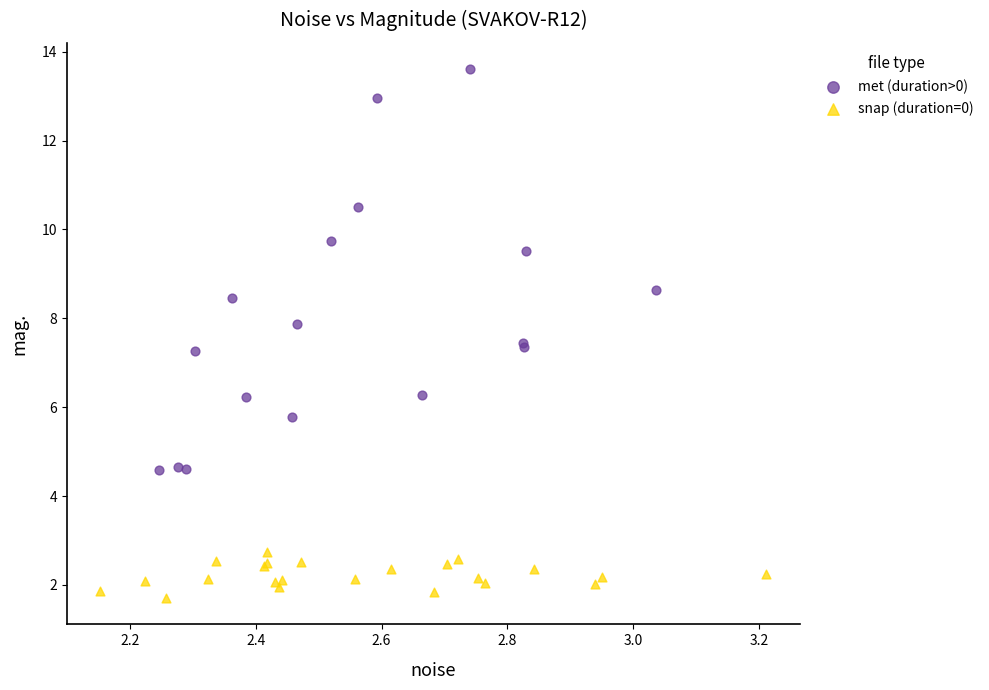

Which series has the largest Y range (max minus min)?

met (duration>0)